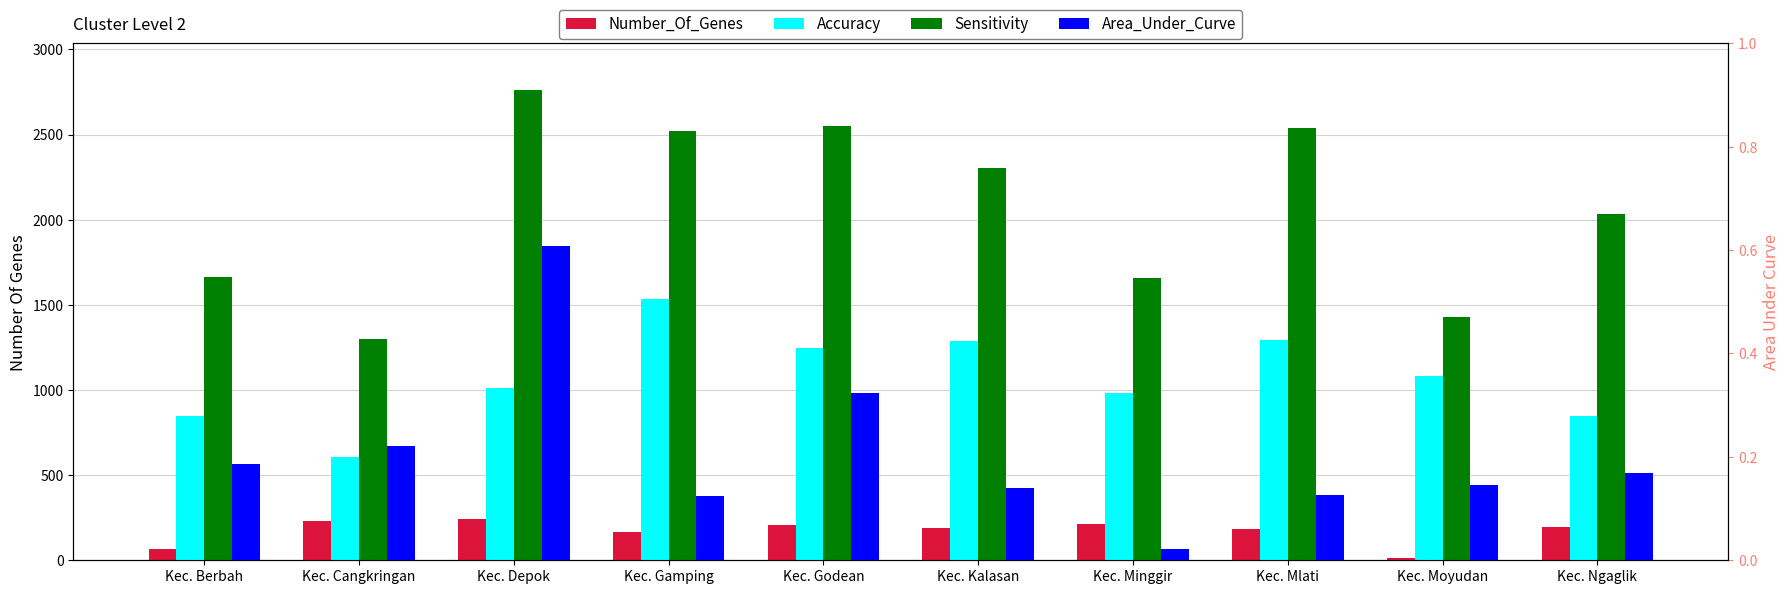

What is the label of the 7th bar from the left?

Kec. Minggir